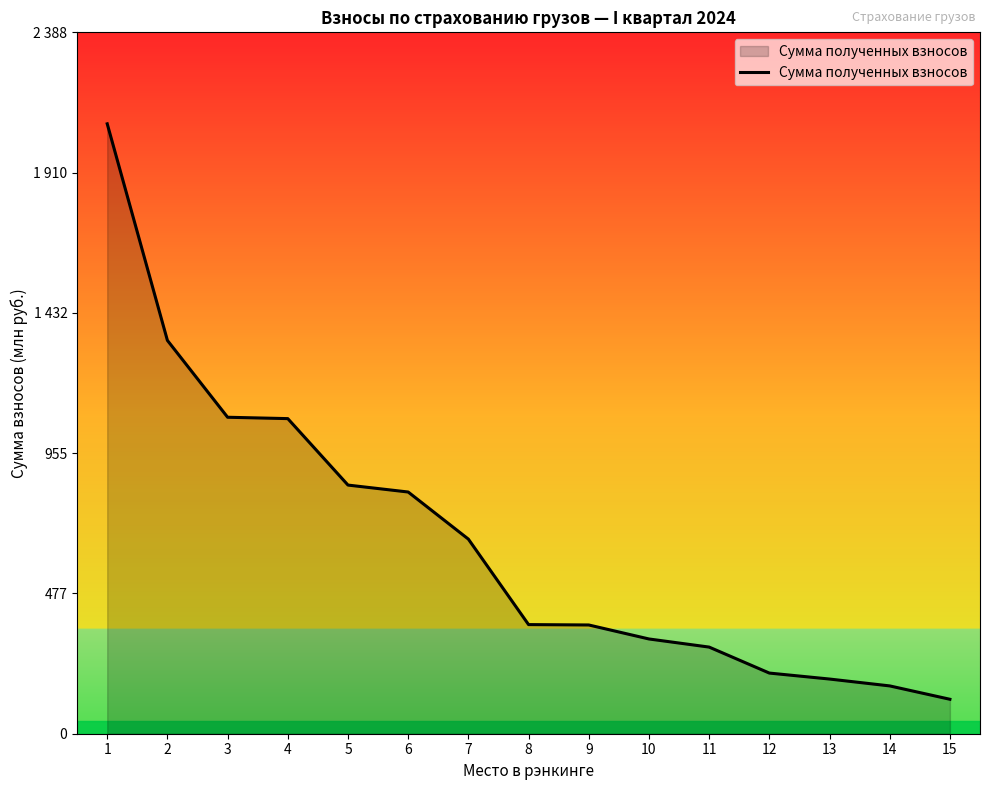

Does the chart have visible grid lines?

No